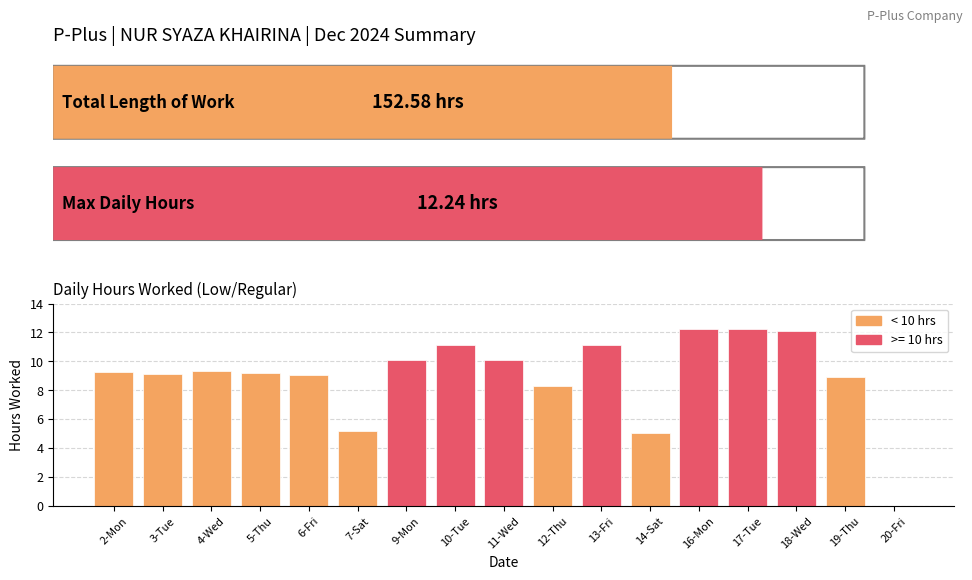

Are the bars grouped side by side (vs. stacked)?

No